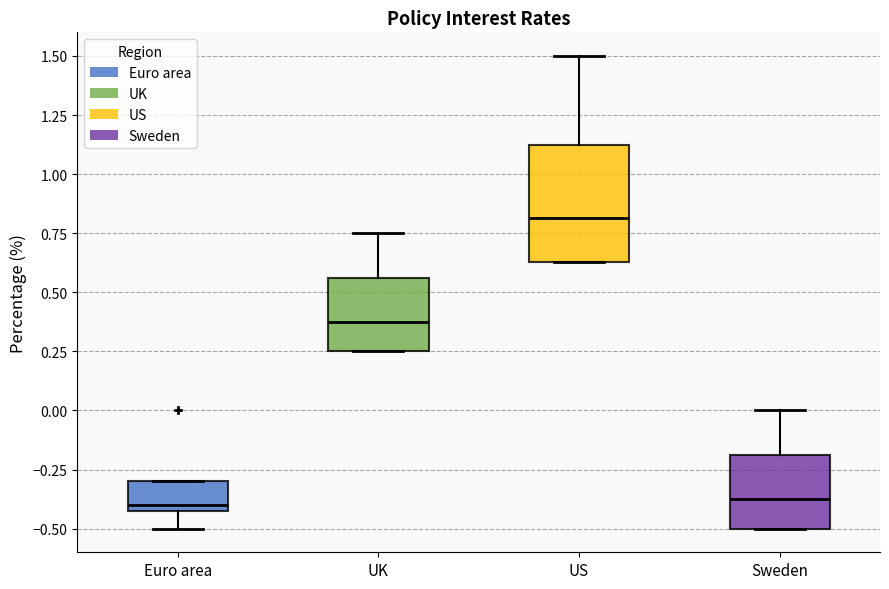

Comparing the boxes themselves (not the whiskers), which one is the tallest?

US